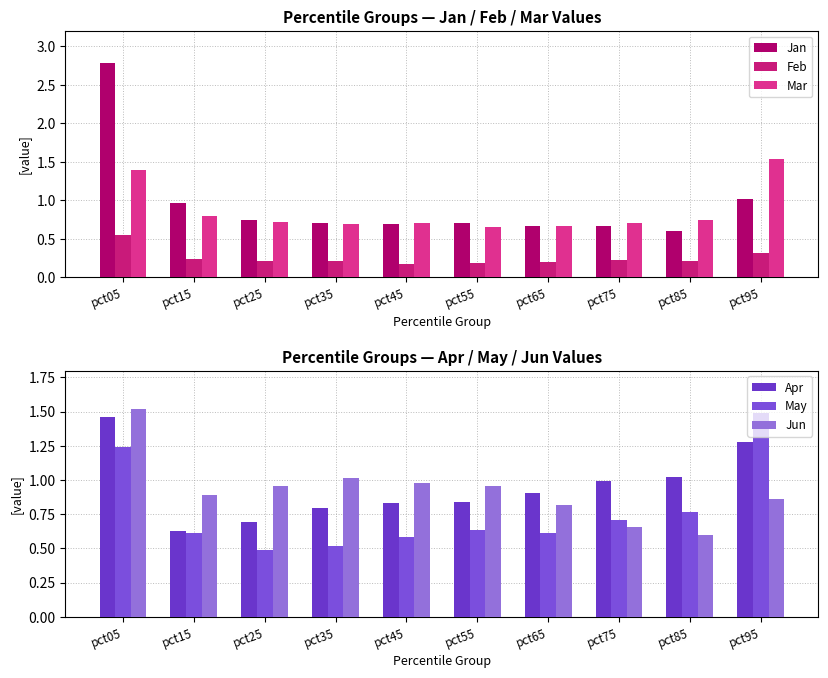

At pct85, list the series in order from smallest to largest.

Feb, Jan, Jun, Mar, May, Apr